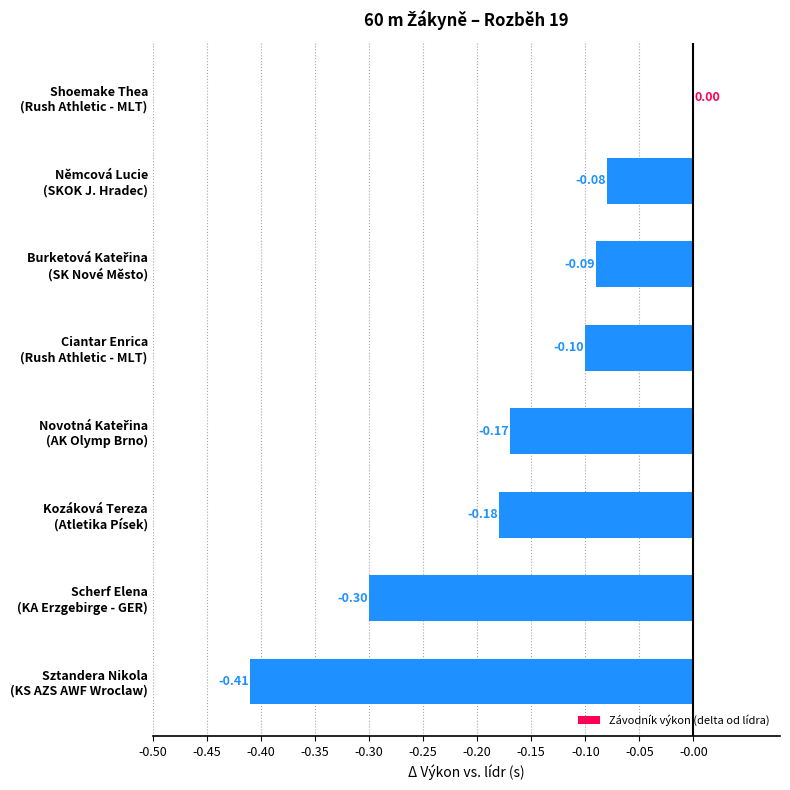

What is the sum of all values?

-1.3